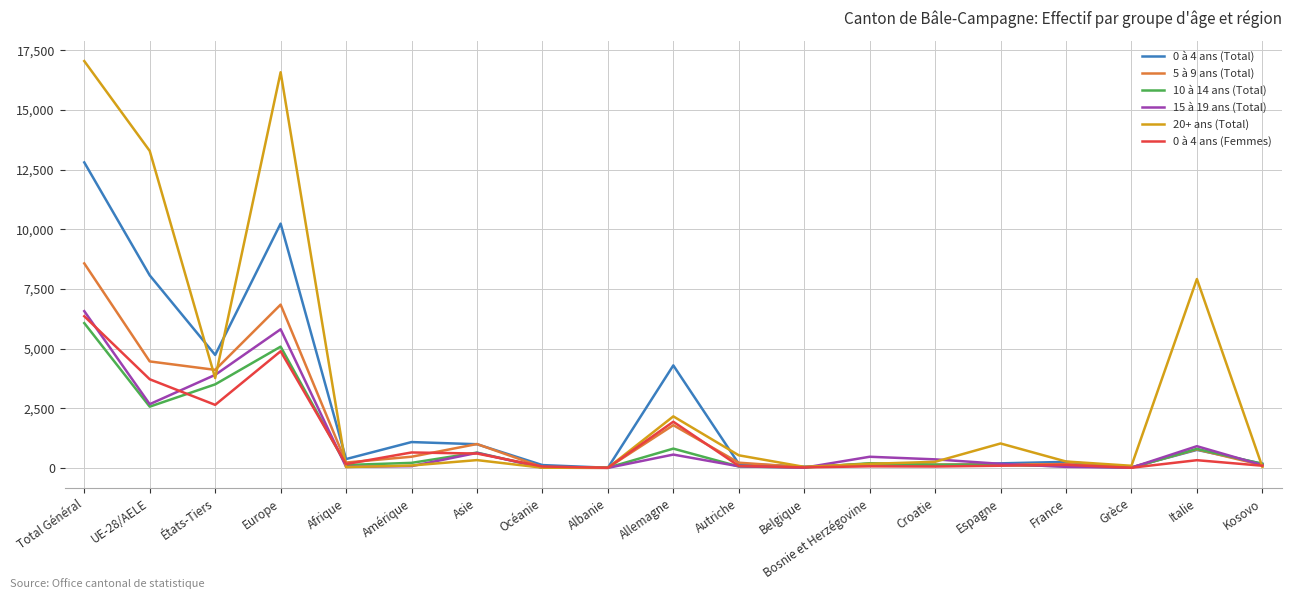

Is the value of 0 à 4 ans (Total) at Europe greater than the value of 0 à 4 ans (Femmes) at Espagne?

Yes